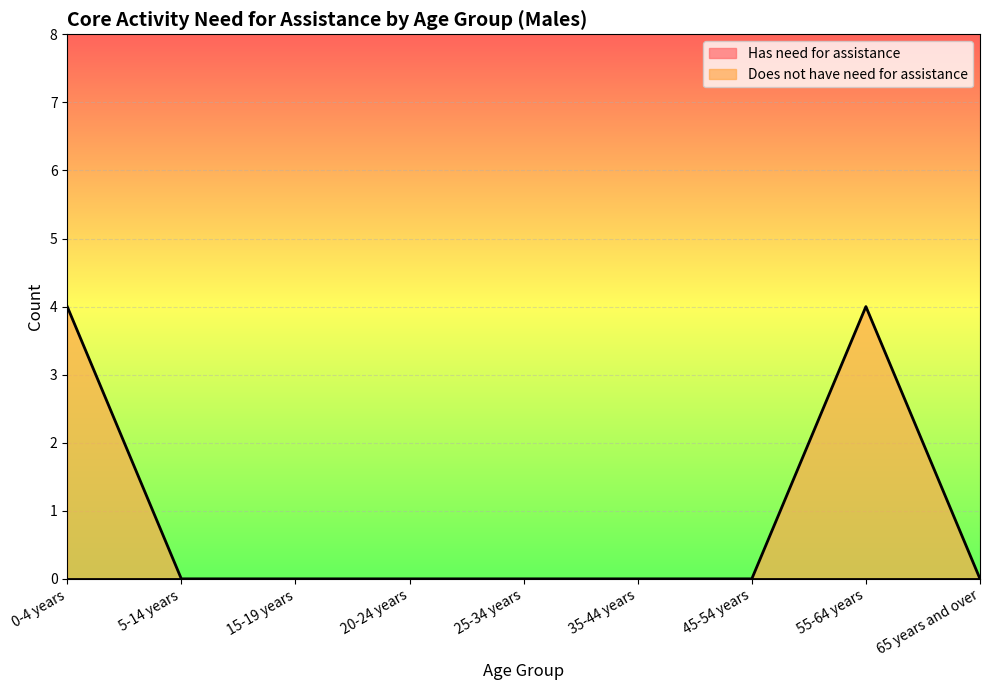

How many values are above zero?

2